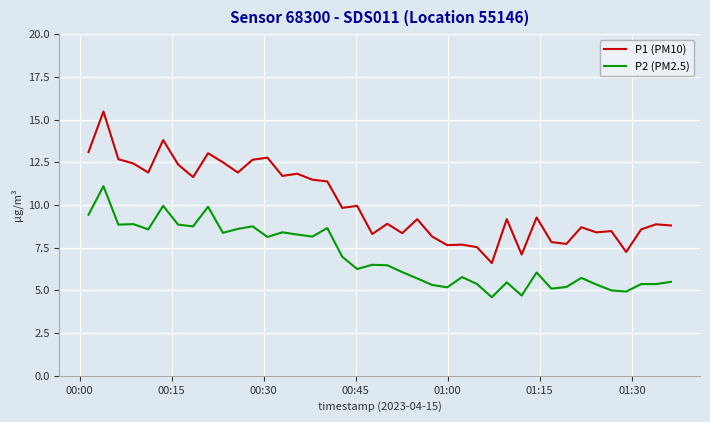

List the series in order of their overall mean, highest first.

P1 (PM10), P2 (PM2.5)